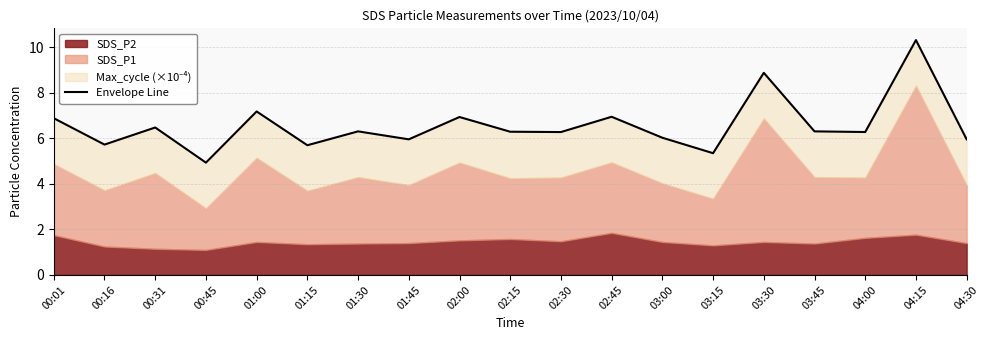

How many lines are shown in the chart?

1